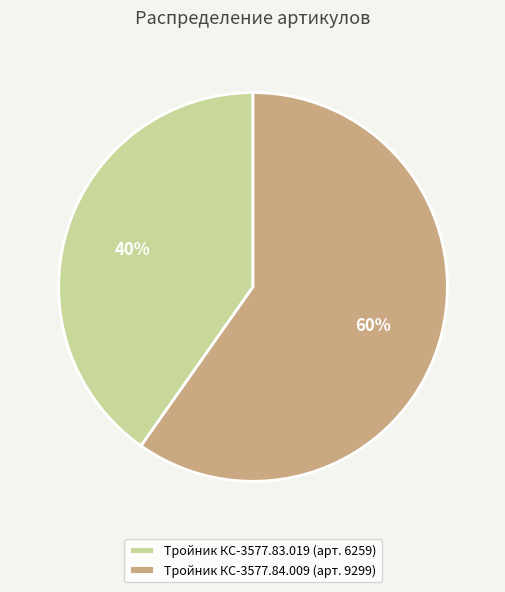

To the nearest percent, what percentage of the pie is Тройник КС-3577.83.019?

40%